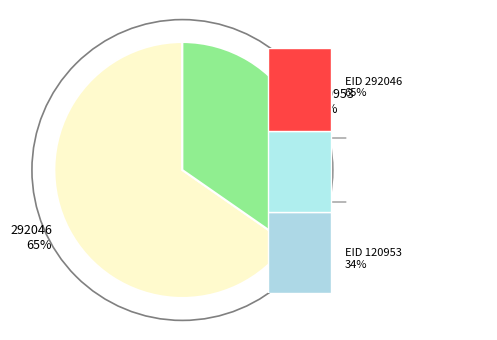

True or false: 292046 accounts for 75% of the total.

False